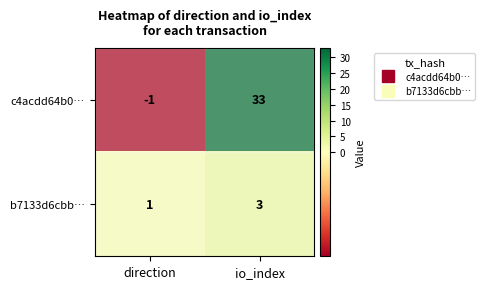

Which series has the largest total across all categories?

c4acdd64b0…